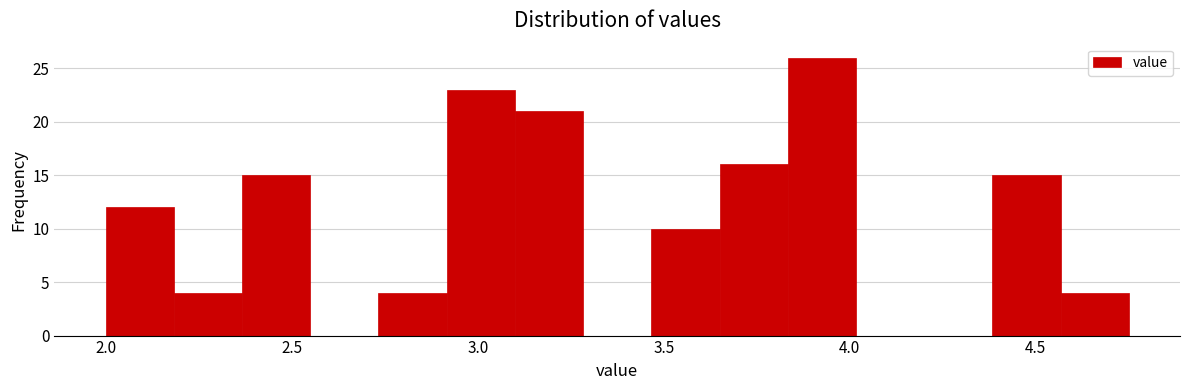

Around what value on the x-axis is the tallest bar? Give the approximate position of its centre, as read against the axis.

3.95